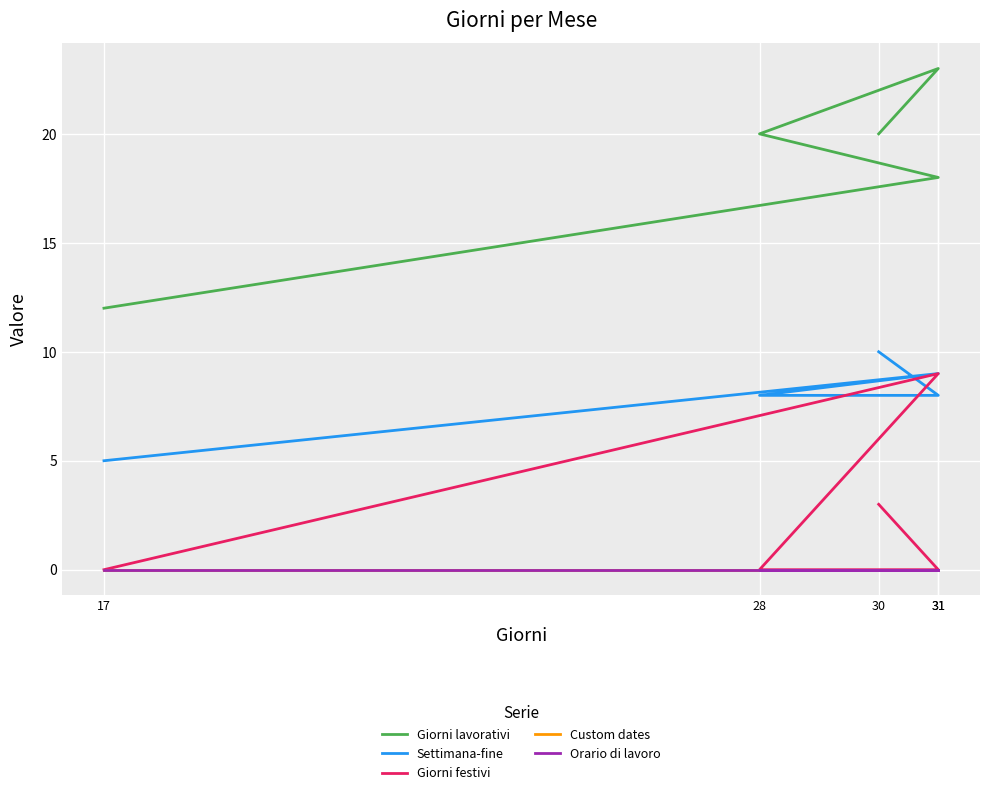

Is the value of Orario di lavoro at 30 greater than the value of Giorni festivi at 31?

No